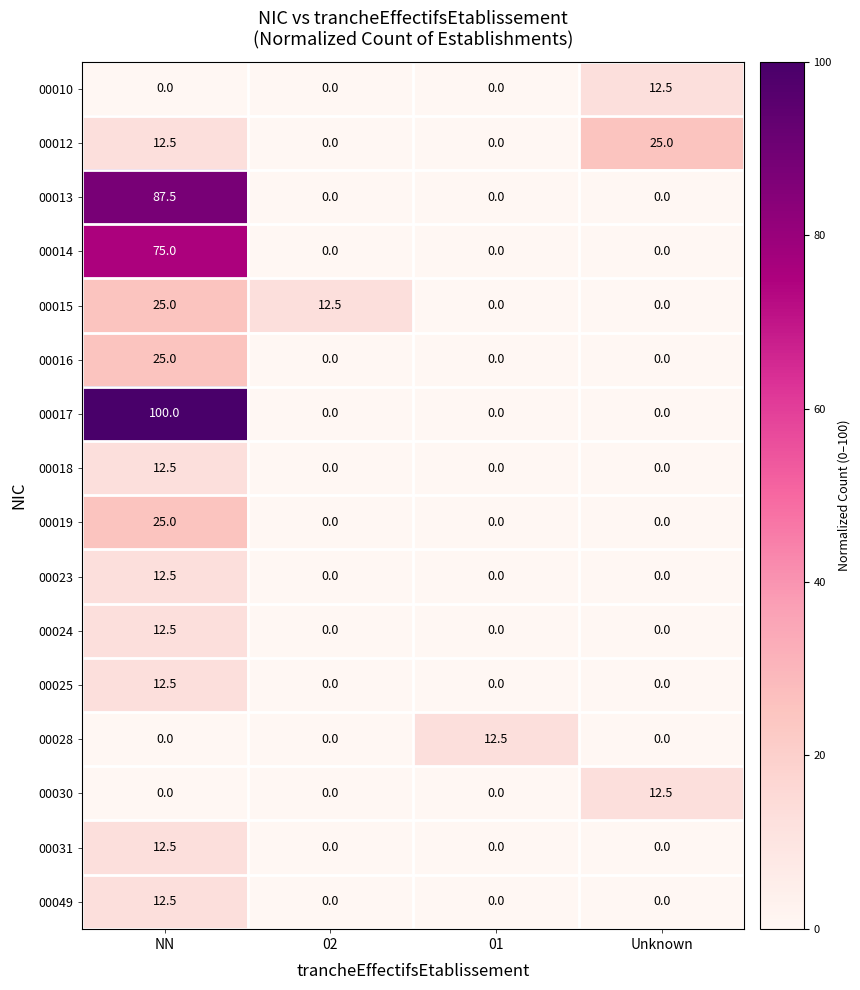

How many distinct data groups are displayed?

16